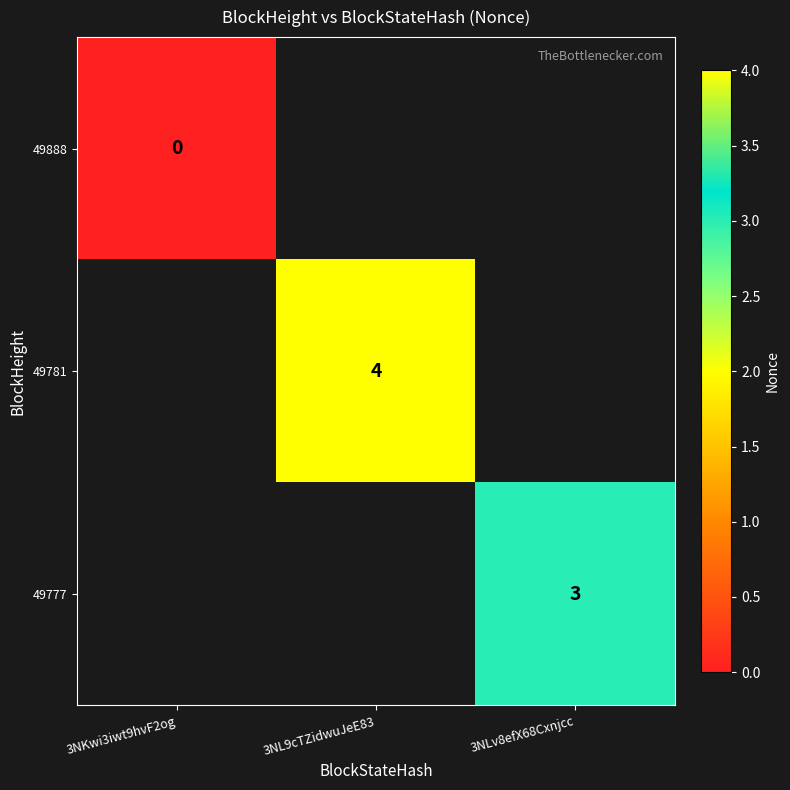

What is the total value across all series at 3NKwi3iwt9hvF2og?

-2